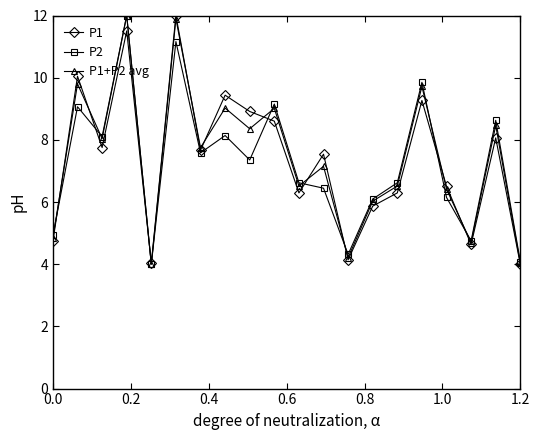

How many interior local valleys does the P1+P2 avg series have?

7